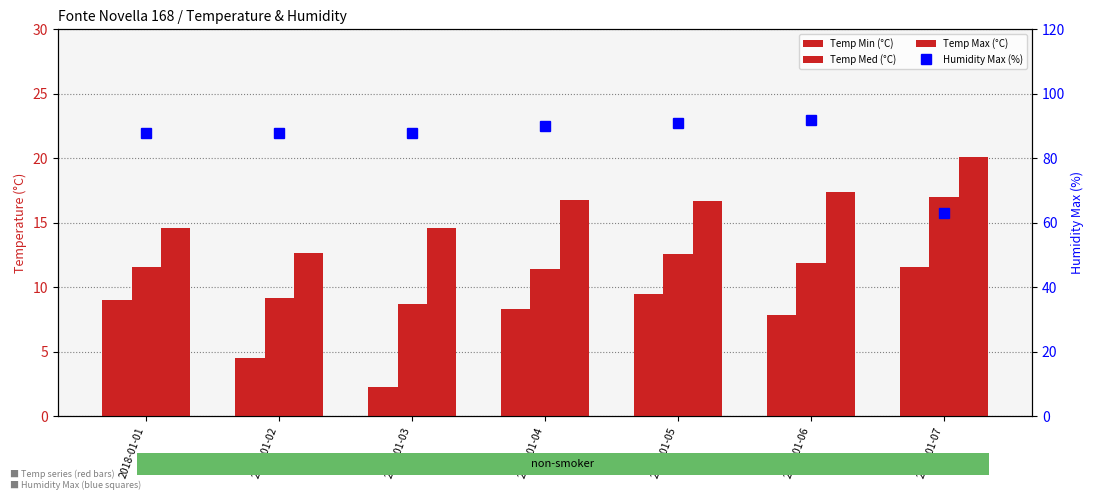

What is the value of the Temp Min (°C) bar at the 4th from the left?

8.3